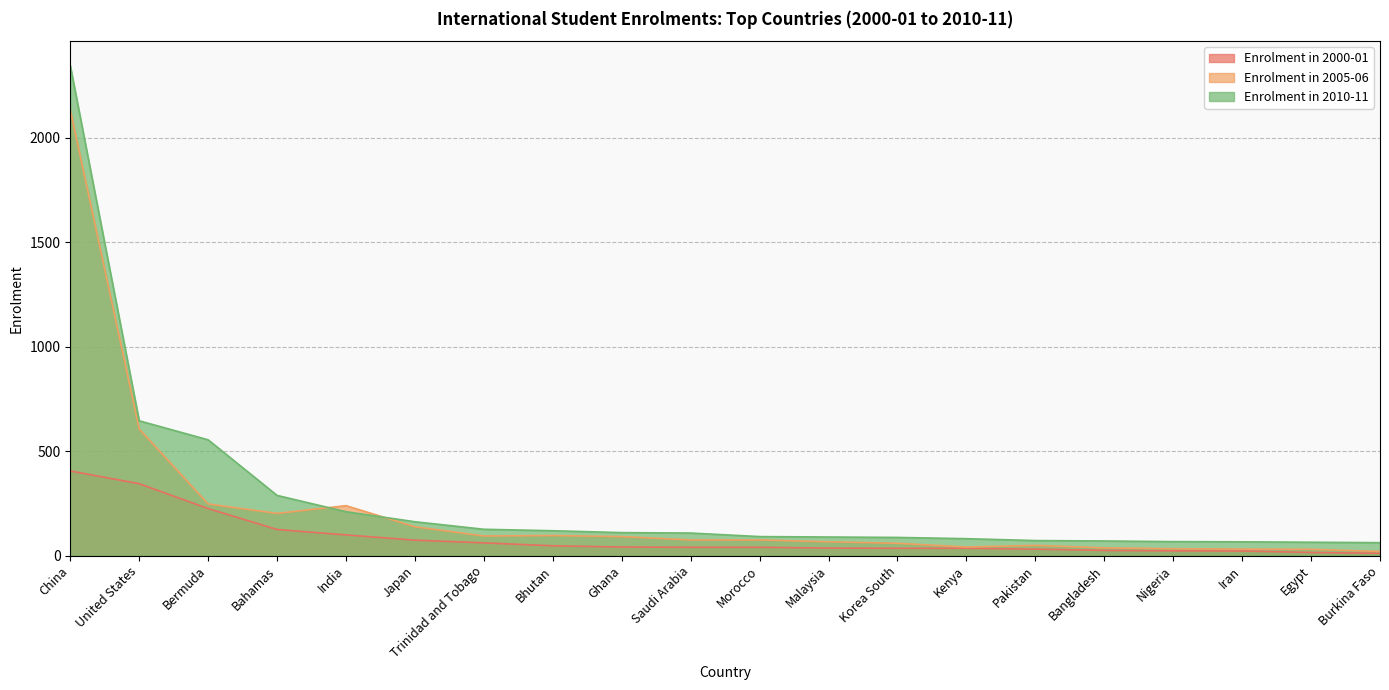

How many intersections are there between Enrolment in 2010-11 and Enrolment in 2005-06?

2